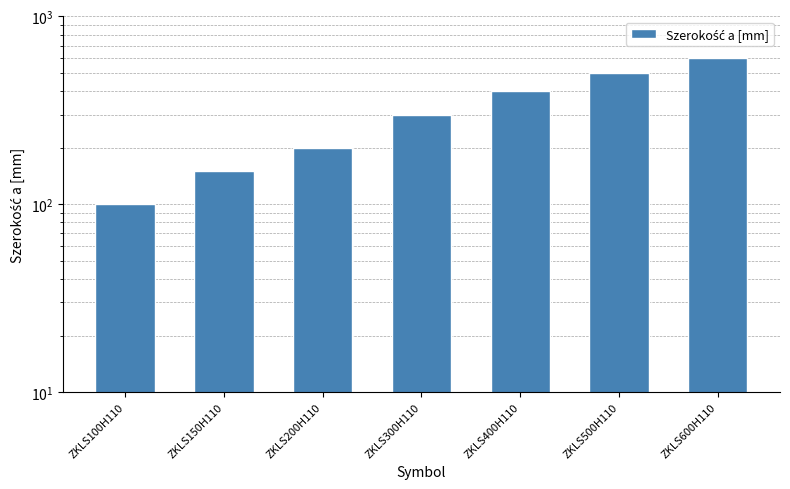

How many data points are less than 300?

3